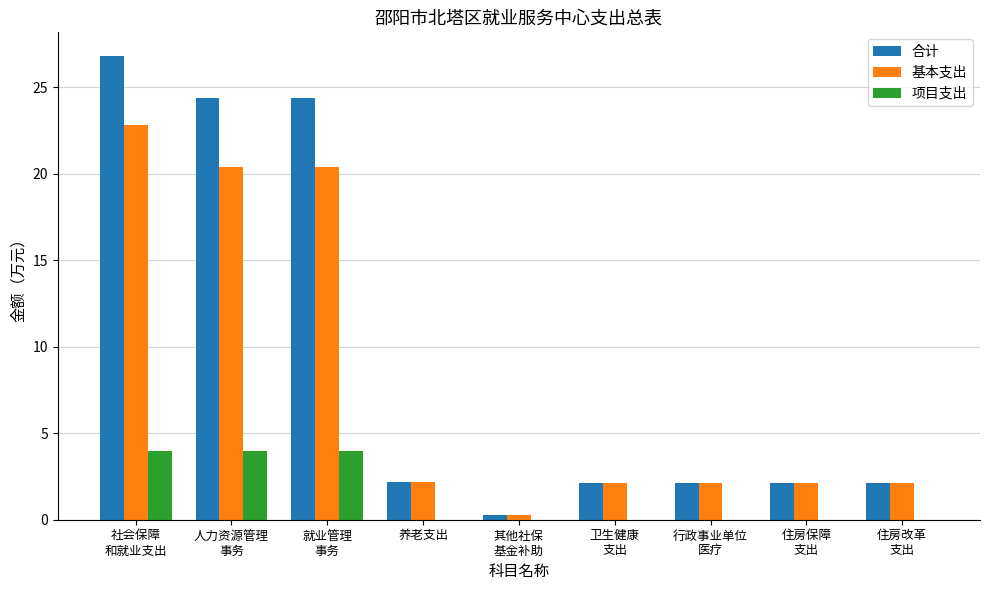

The value of 合计 at 人力资源管理
事务 is 24.4. True or false?

True